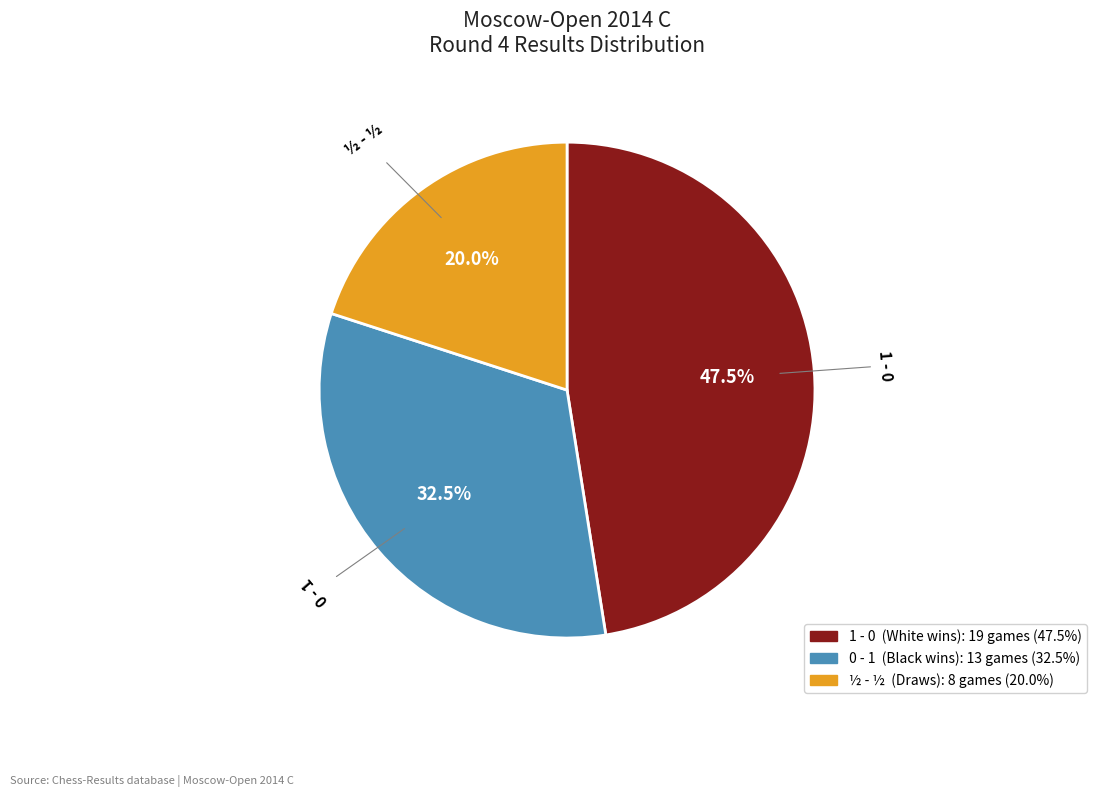

How many slices are in this pie chart?

3